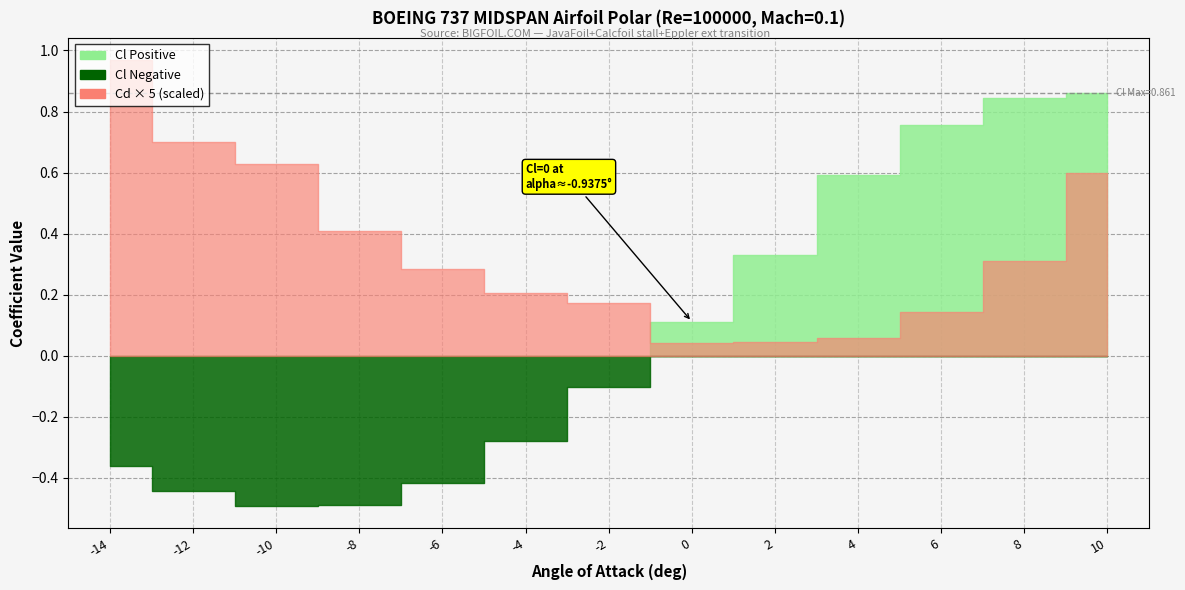

Between -10 and 8, which series saw the biggest shift?

Cl (Lift Coefficient)